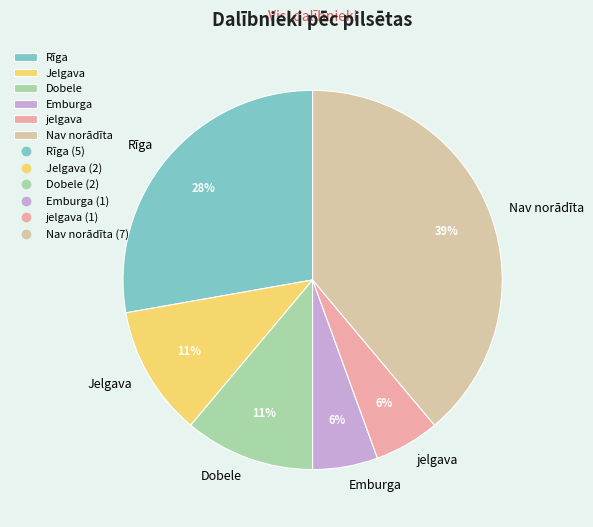

To the nearest percent, what portion does Rīga represent?

28%